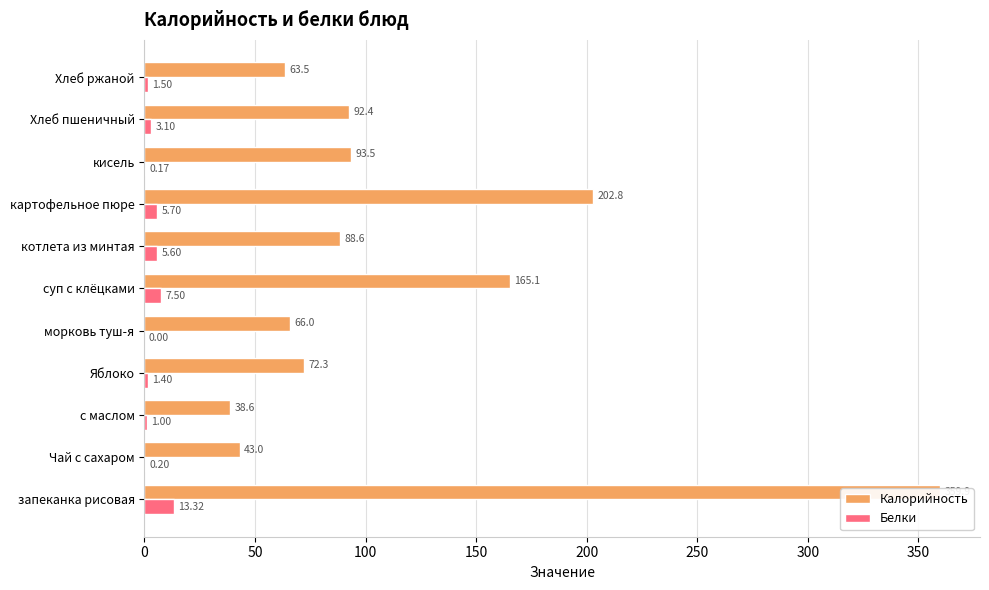

Is it true that Калорийность equals 317.6 at 350?

False